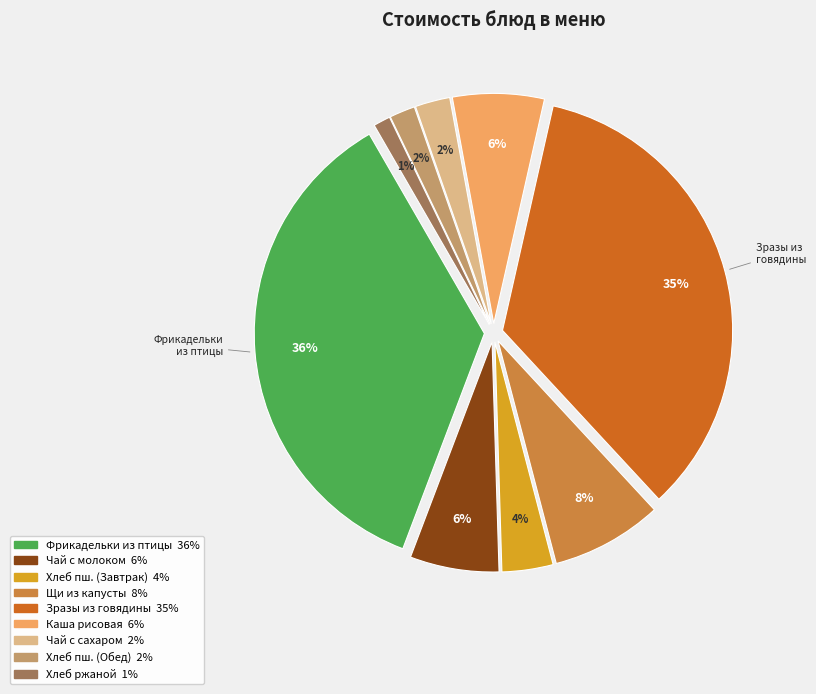

To the nearest percent, what is the difference between the largest and smallest slice percentages?

35%